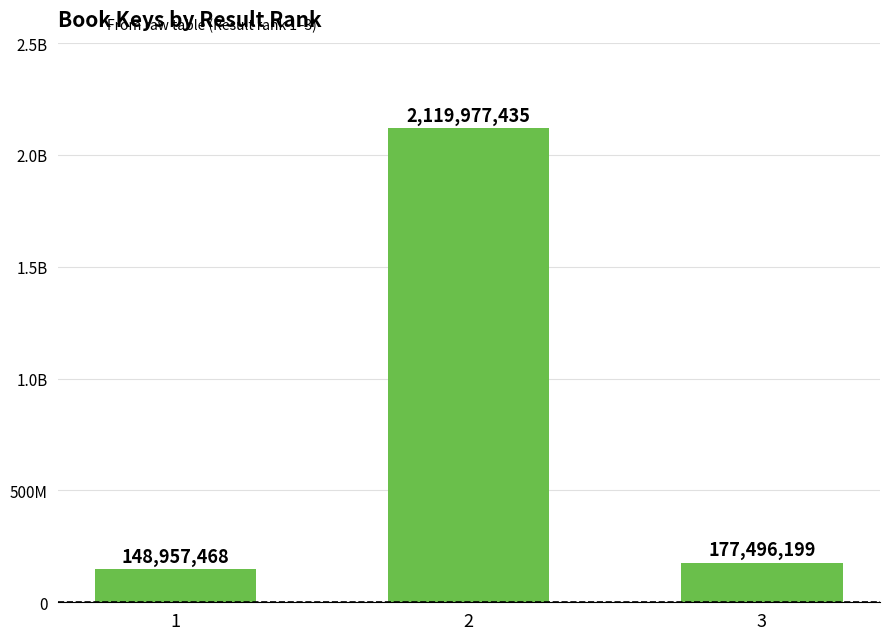

Does the chart contain any negative values?

No